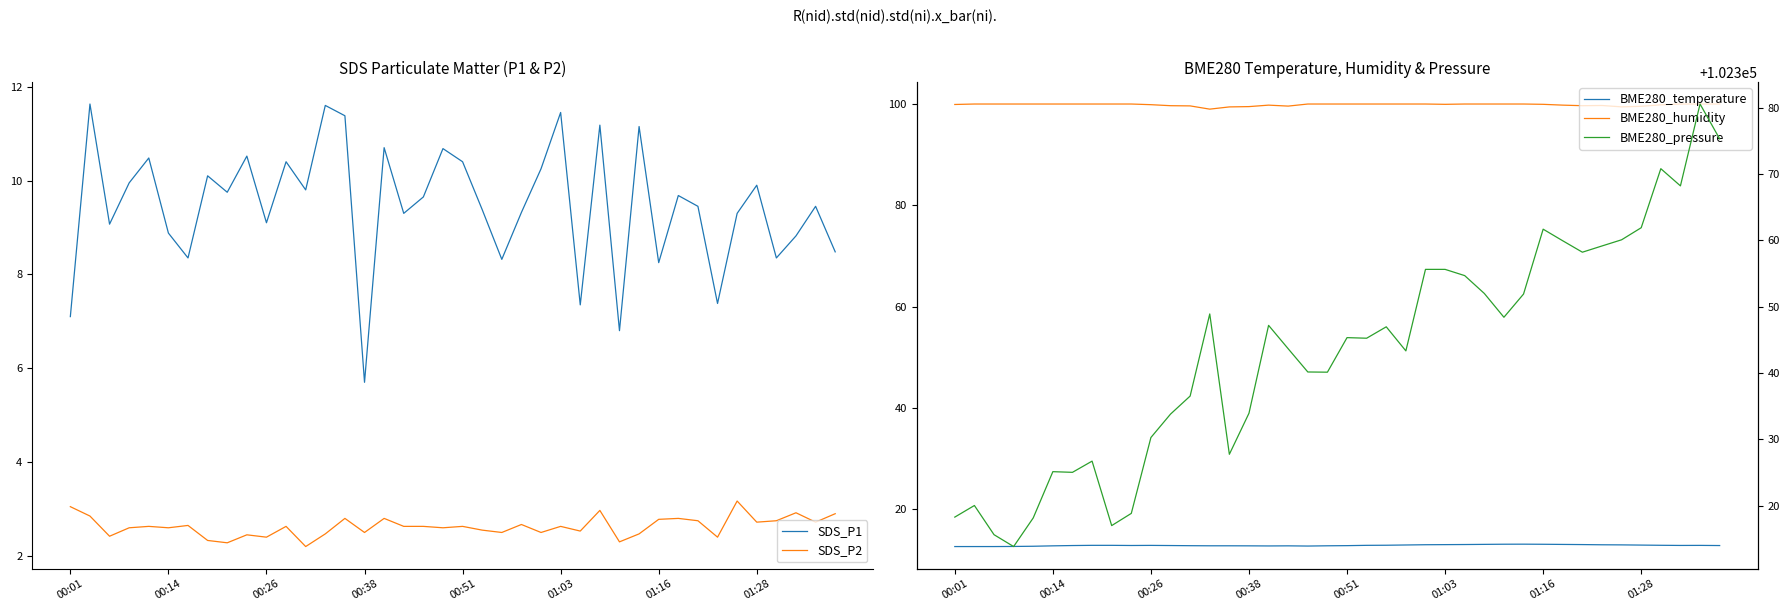

What is the minimum value for BME280_pressure?

102313.8